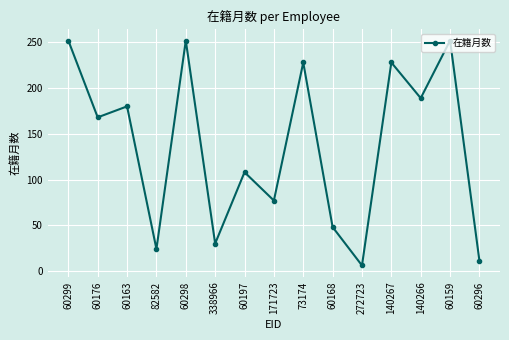

What is the change in value from 60176 to 73174?

+60